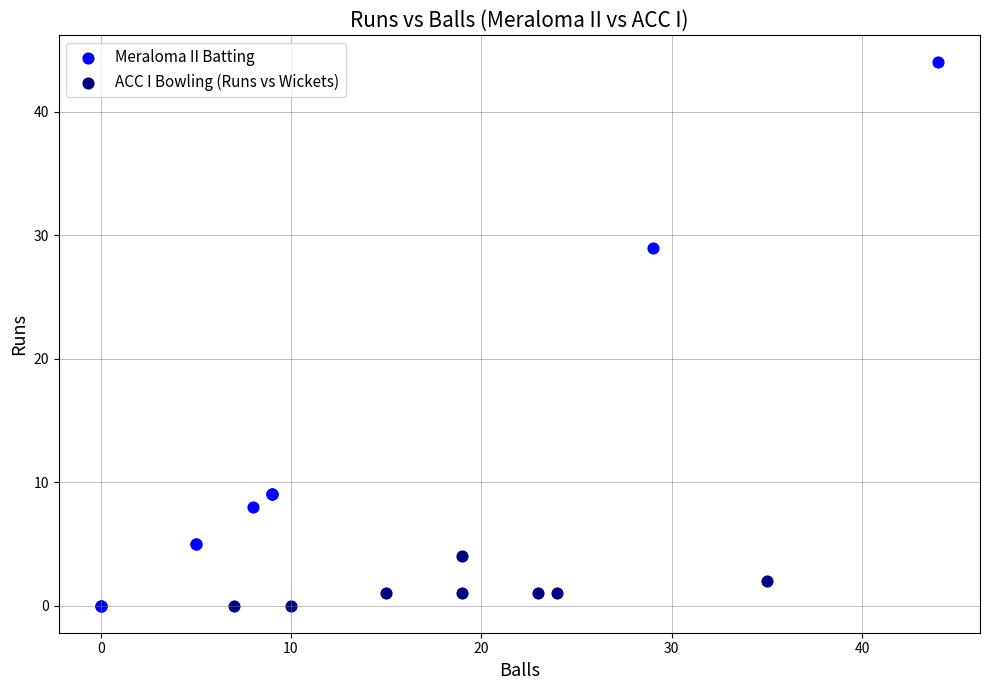

Which series contains the highest Y value?

Meraloma II Batting